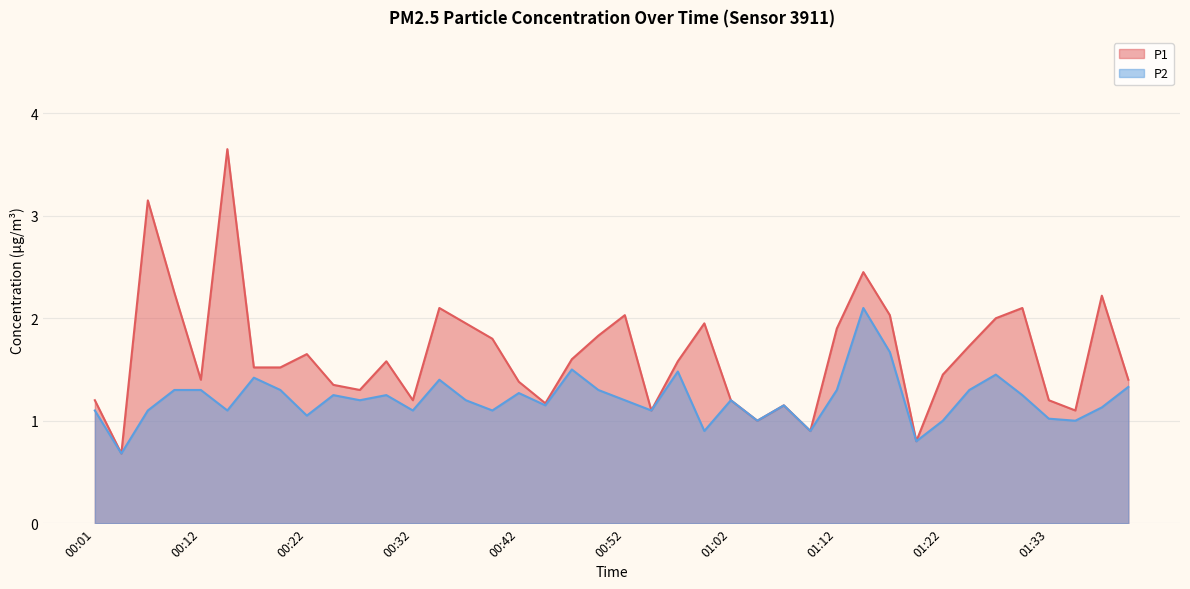

Reading left to right, extract all data points from this chart.

P1: 1.2	0.7	3.1	2.2	1.4	3.6	1.5	1.5	1.6	1.4	1.3	1.6	1.2	2.1	1.9	1.8	1.4	1.2	1.6	1.8	2.0	1.1	1.6	1.9	1.2	1.0	1.1	0.9	1.9	2.5	2.0	0.8	1.4	1.7	2.0	2.1	1.2	1.1	2.2	1.4
P2: 1.1	0.7	1.1	1.3	1.3	1.1	1.4	1.3	1.1	1.2	1.2	1.2	1.1	1.4	1.2	1.1	1.3	1.1	1.5	1.3	1.2	1.1	1.5	0.9	1.2	1.0	1.1	0.9	1.3	2.1	1.7	0.8	1.0	1.3	1.4	1.2	1.0	1.0	1.1	1.3